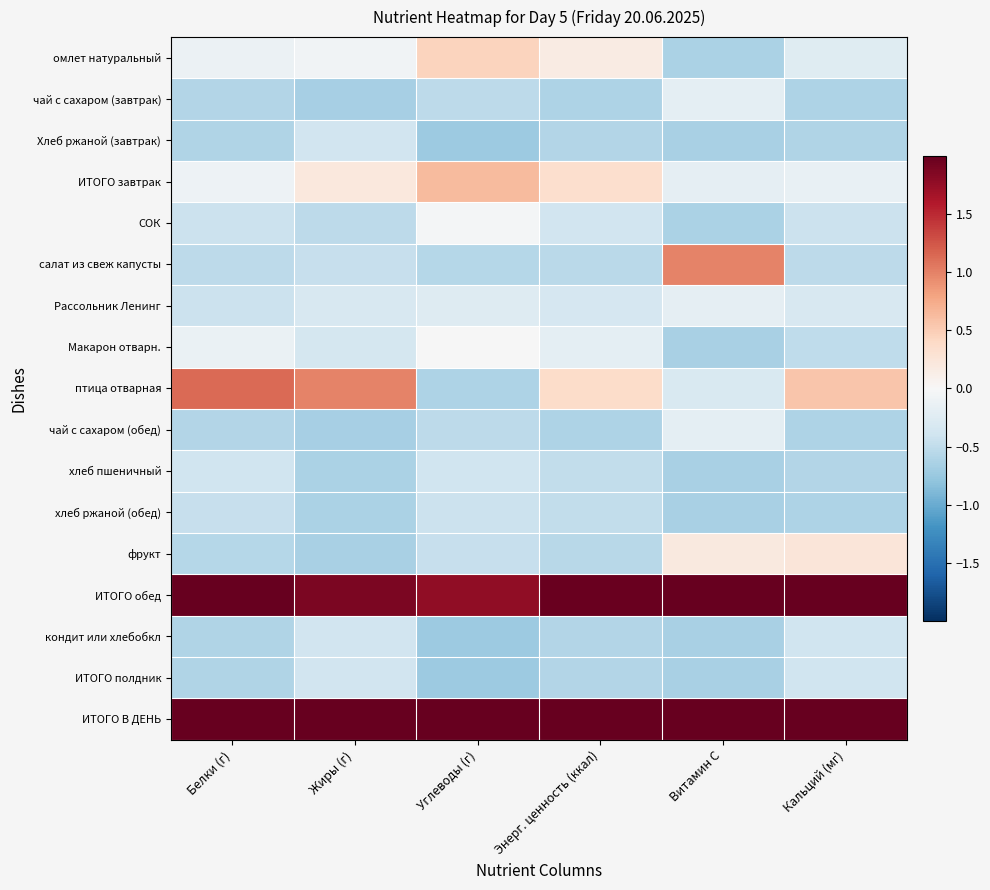

What is the spread (max minus min) of values at Витамин C?

3.4